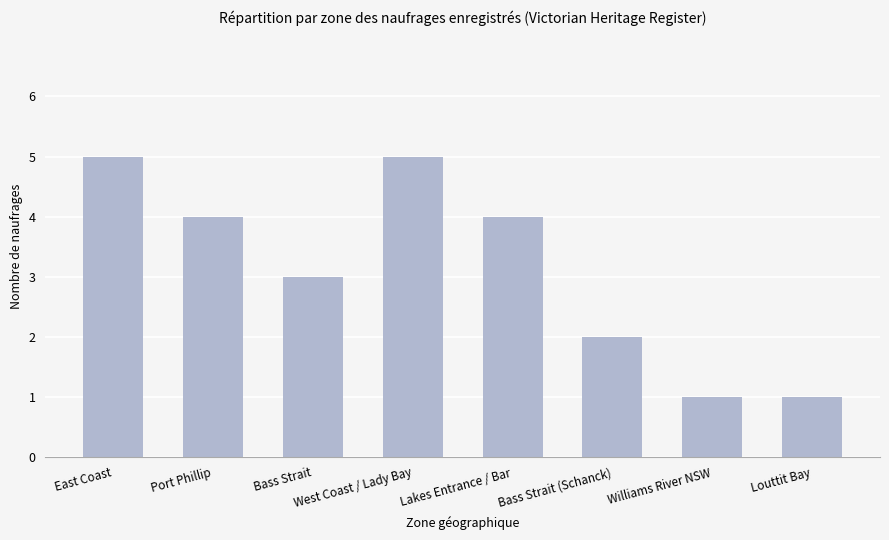

What is the difference between the maximum and minimum values?

4